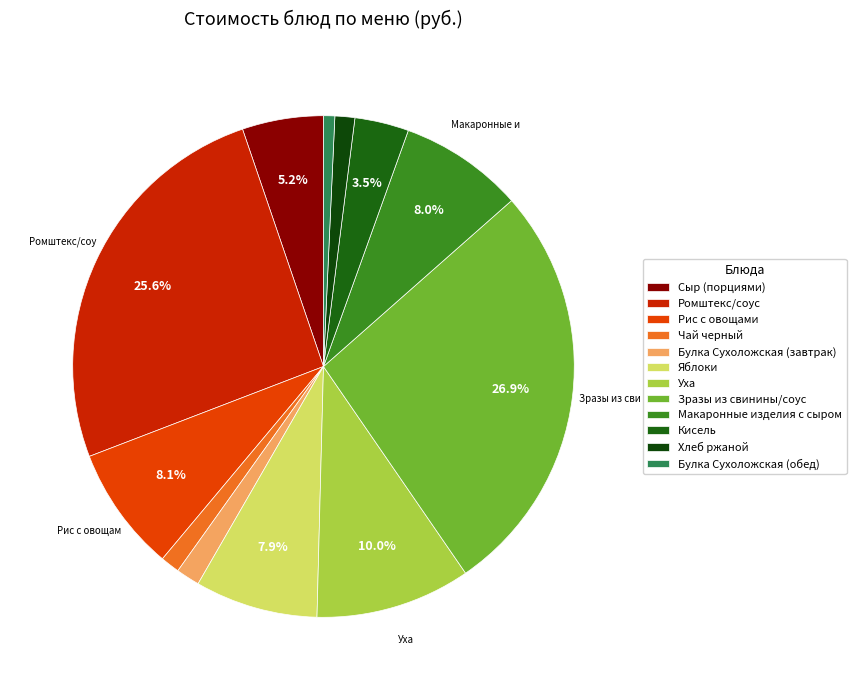

True or false: Зразы из свинины/соус accounts for 41% of the total.

False